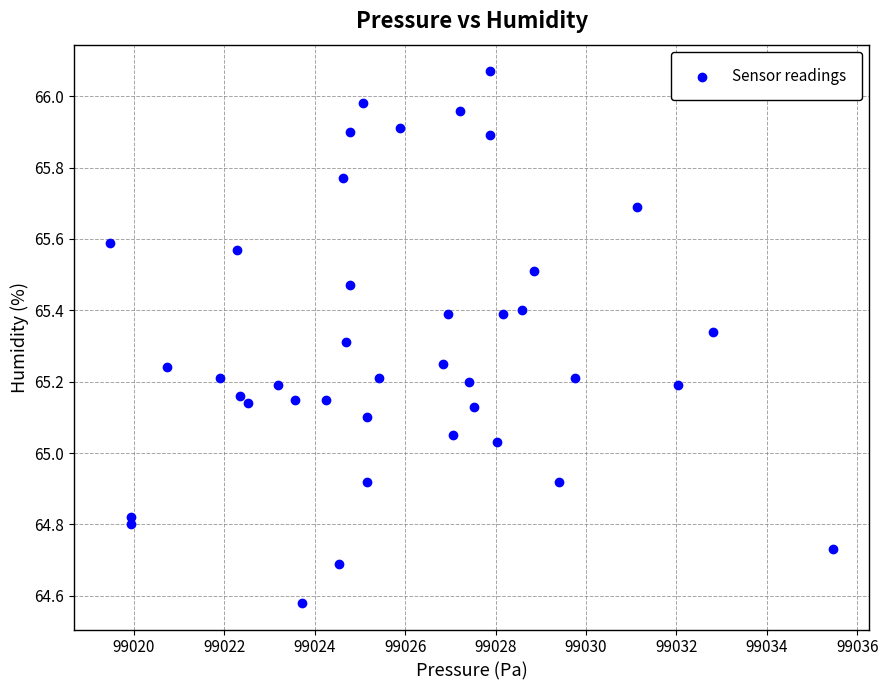

What is the range of X values (max minus min)?

16.0